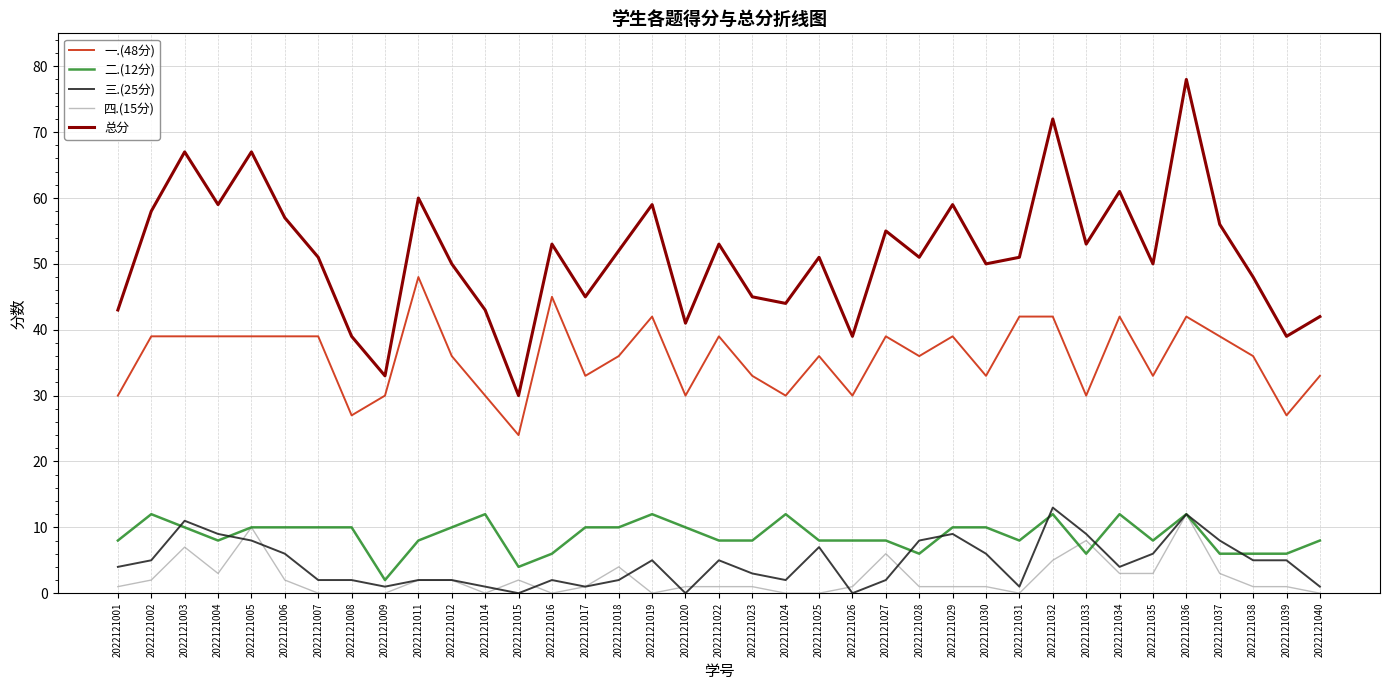

What is the difference between the second highest and second lowest values in the 二.(12分) series?

8